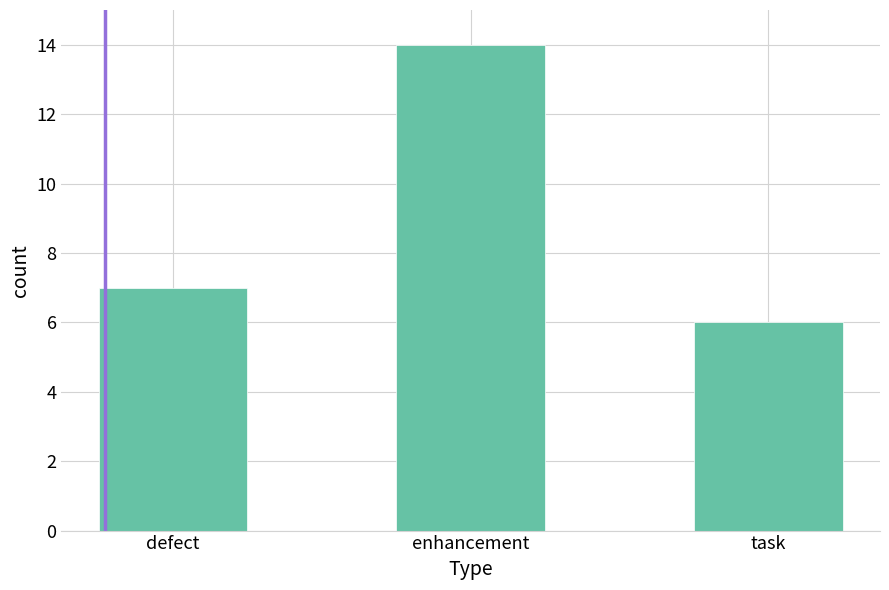

What is the minimum value shown in the chart?

6